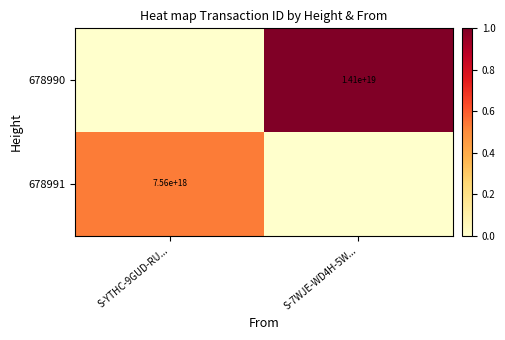

True or false: 678991 has a value of 3392407682442758144 at S-YTHC-9GUD-RU....

False